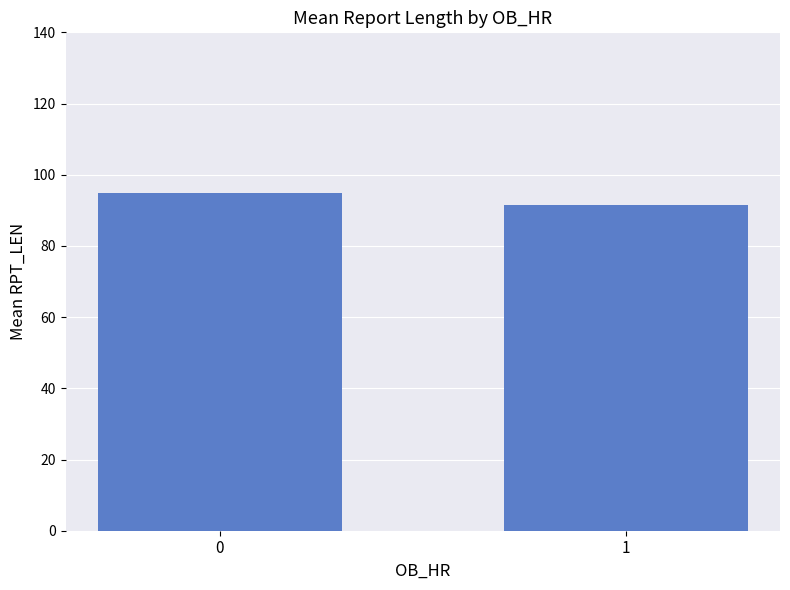

What is the value of the 1st bar from the left?

94.8